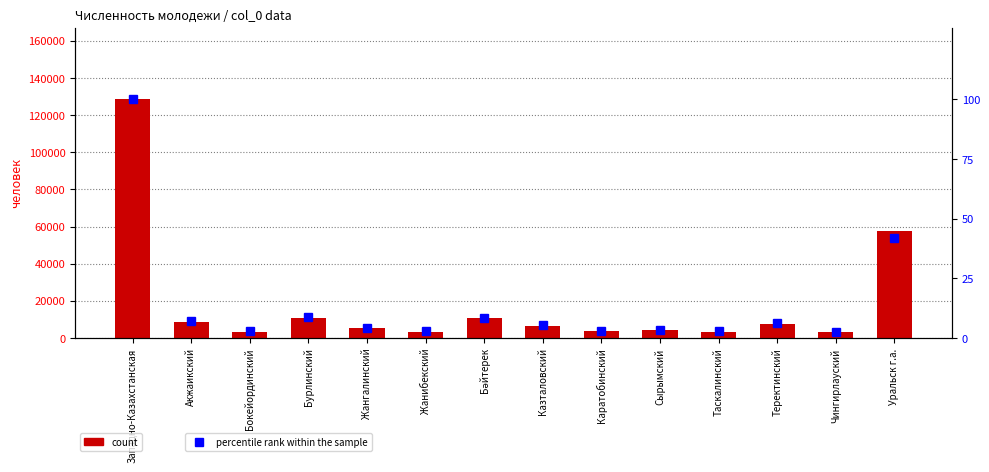

Which series has the largest total across all categories?

count (2020)